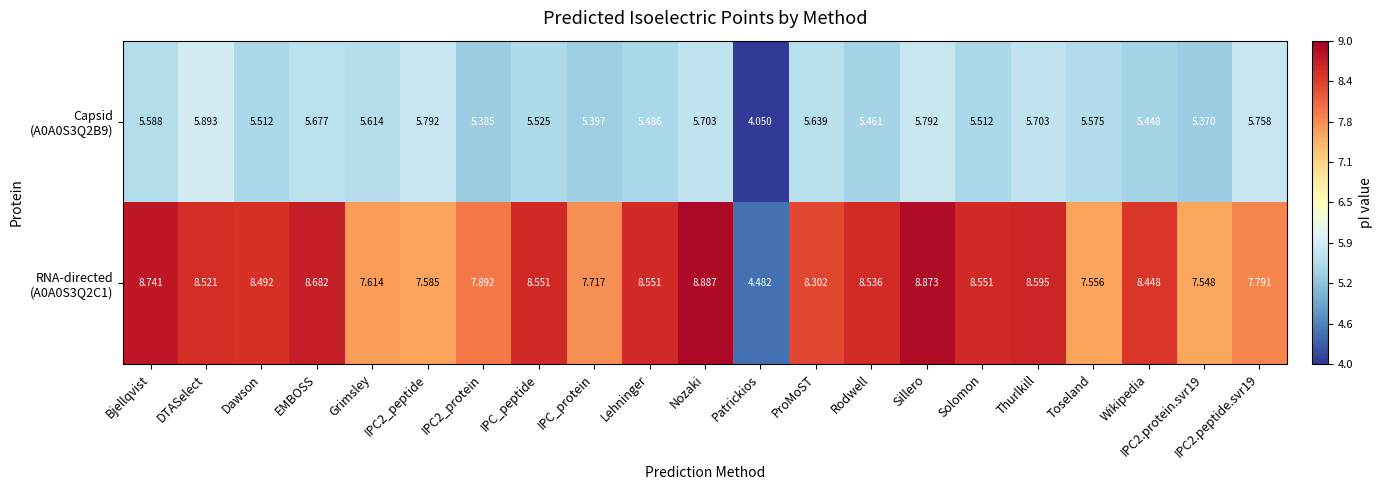

Which category has the lowest value across all series?

Patrickios